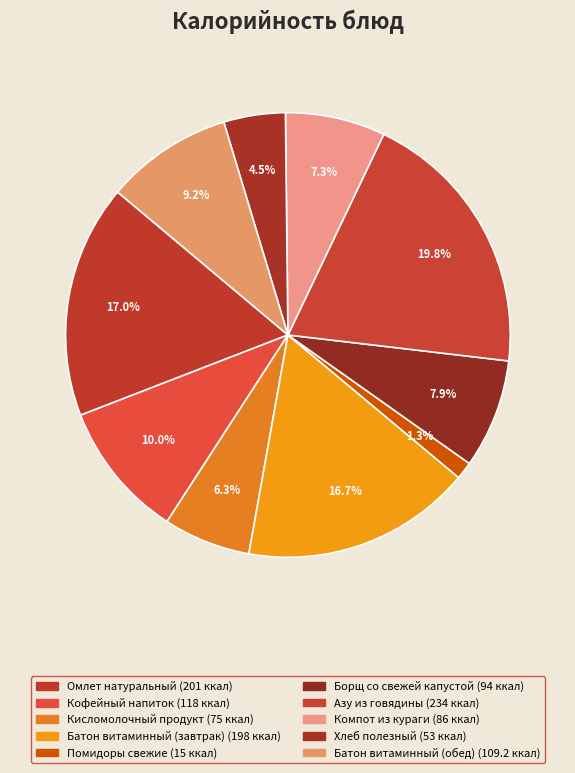

Which category has the biggest portion of the pie?

Азу из говядины